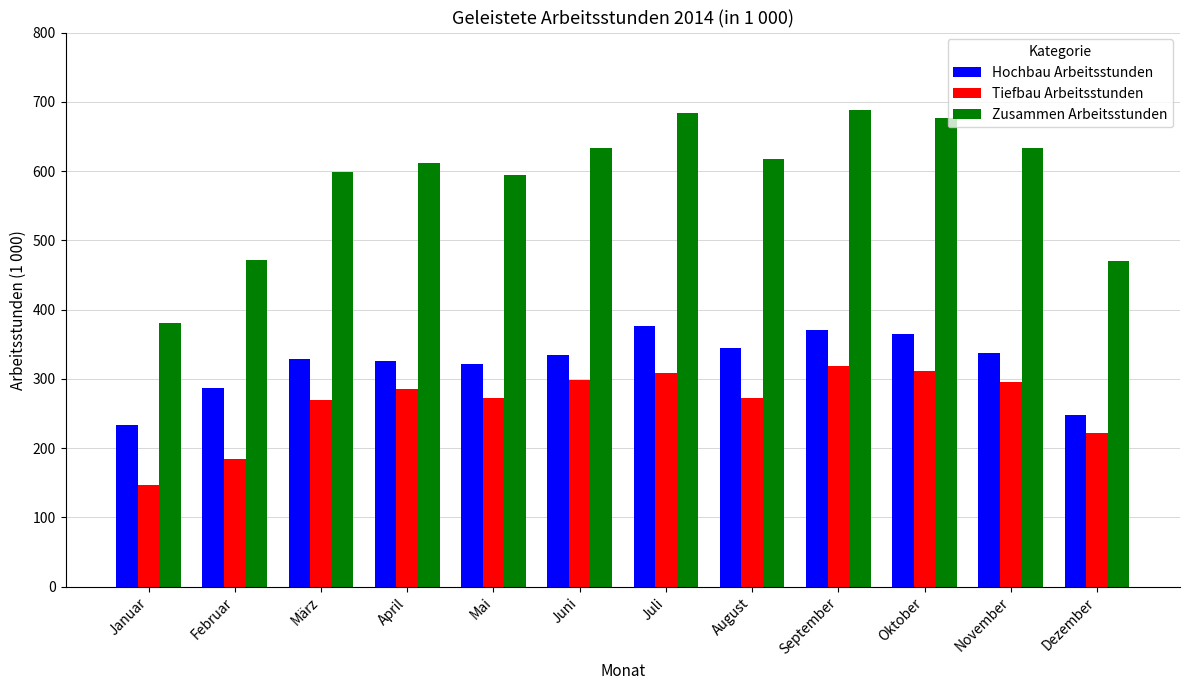

List the series in order of their overall mean, highest first.

Zusammen Arbeitsstunden, Hochbau Arbeitsstunden, Tiefbau Arbeitsstunden